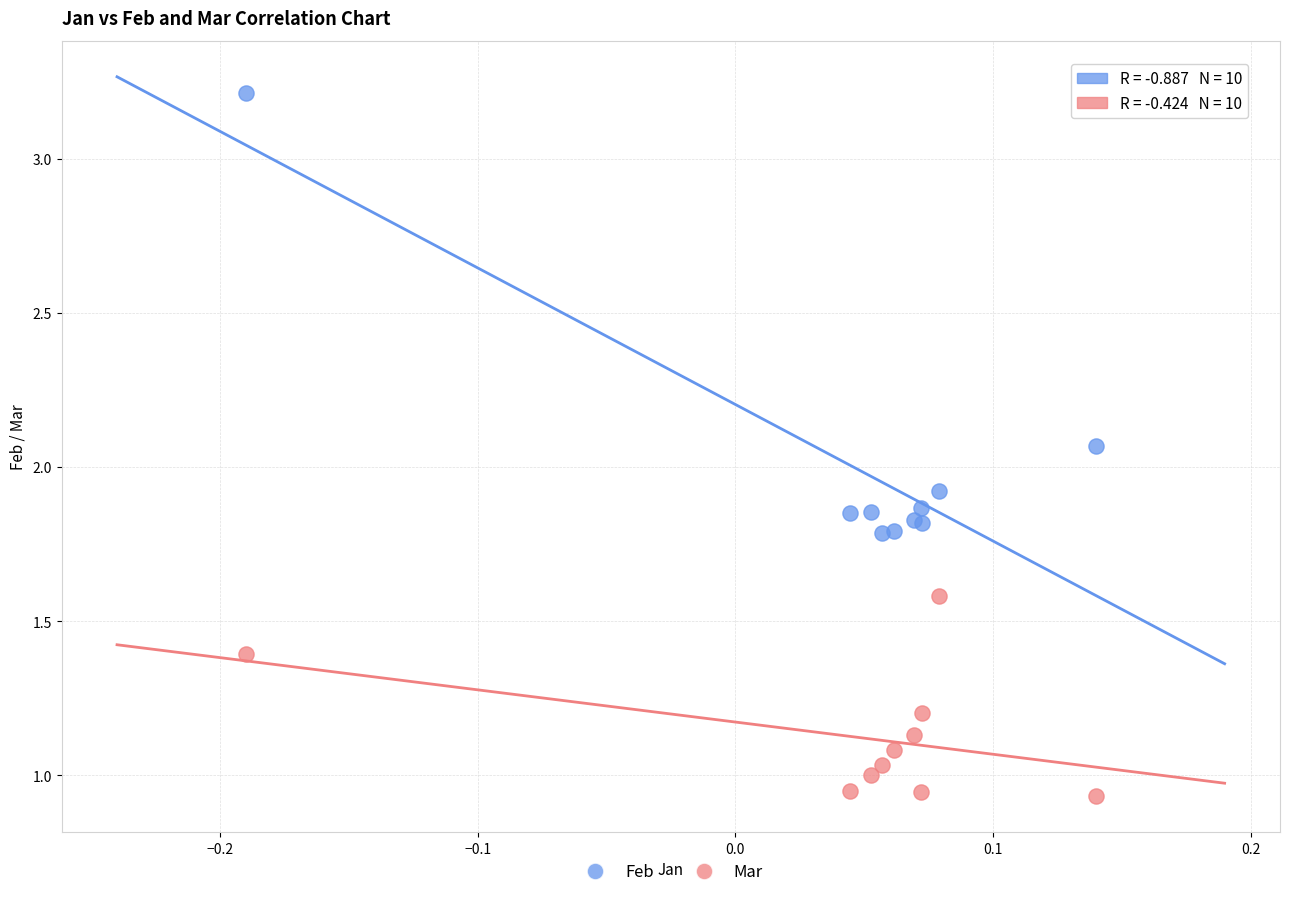

Which series contains the highest Y value?

Feb